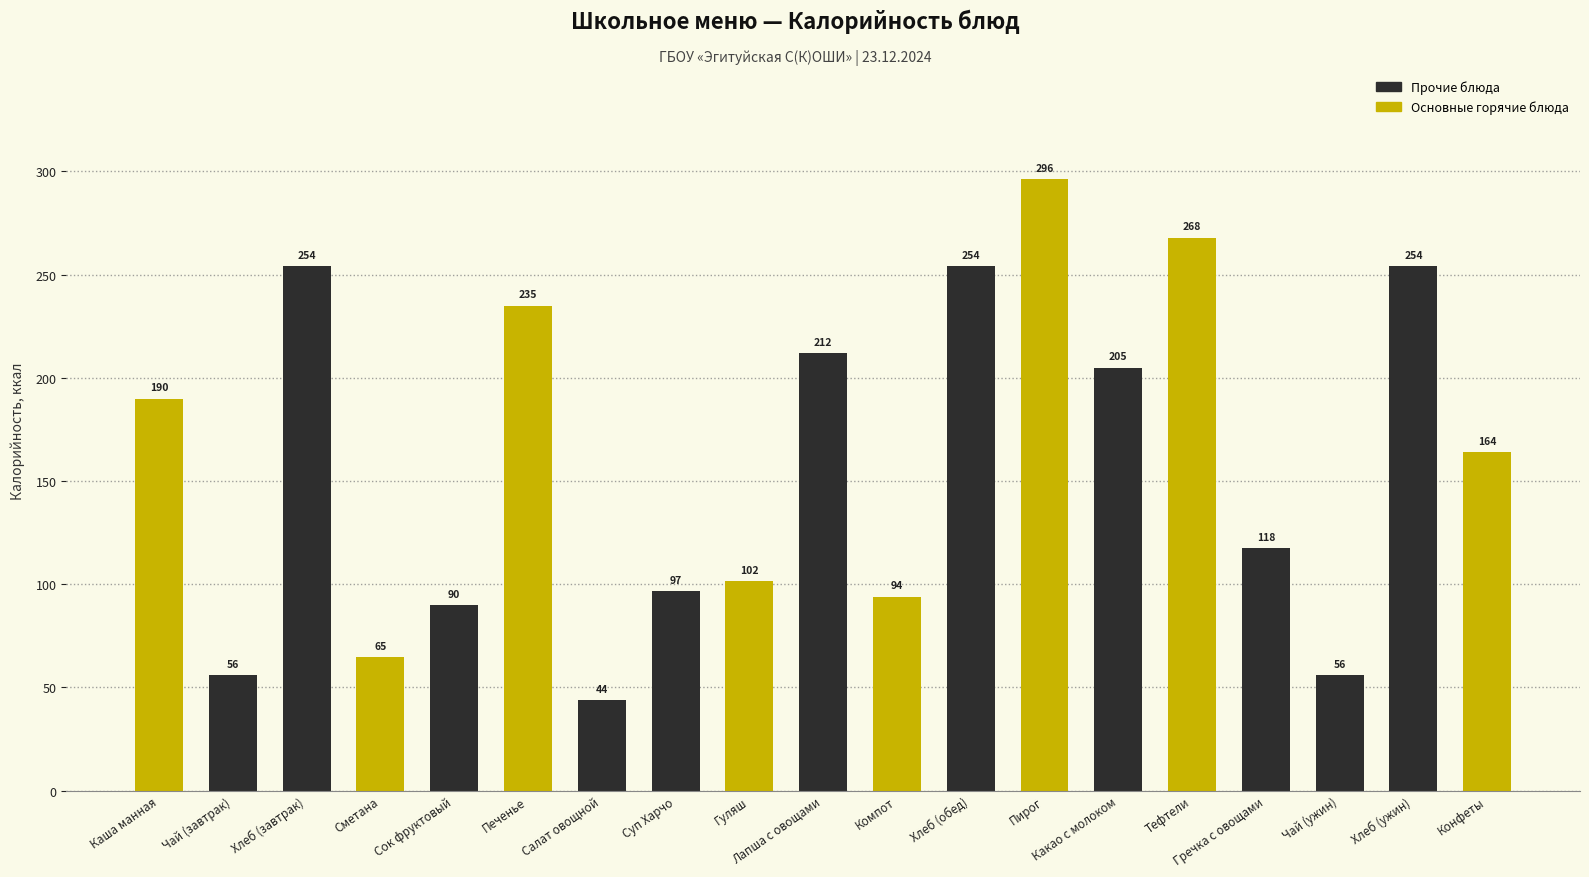

What is the difference between the maximum and minimum values?

252.6